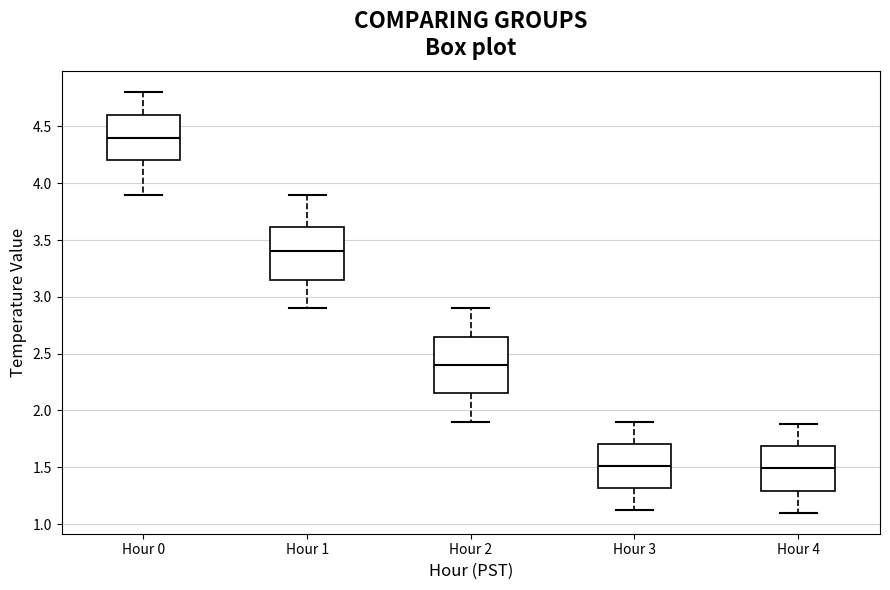

Reading left to right, transcribe this box plot: for each box, give where its median line is, the range the box spans, and where its two whiskers end, as read against the y-axis. The values are not printed on the chart, so give them approximately, as read against the axis.

Hour 0: median 4.40, box 4.20 to 4.60, whiskers 3.90 to 4.80
Hour 1: median 3.40, box 3.15 to 3.60, whiskers 2.90 to 3.90
Hour 2: median 2.40, box 2.15 to 2.65, whiskers 1.90 to 2.90
Hour 3: median 1.50, box 1.30 to 1.70, whiskers 1.10 to 1.90
Hour 4: median 1.50, box 1.30 to 1.70, whiskers 1.10 to 1.90